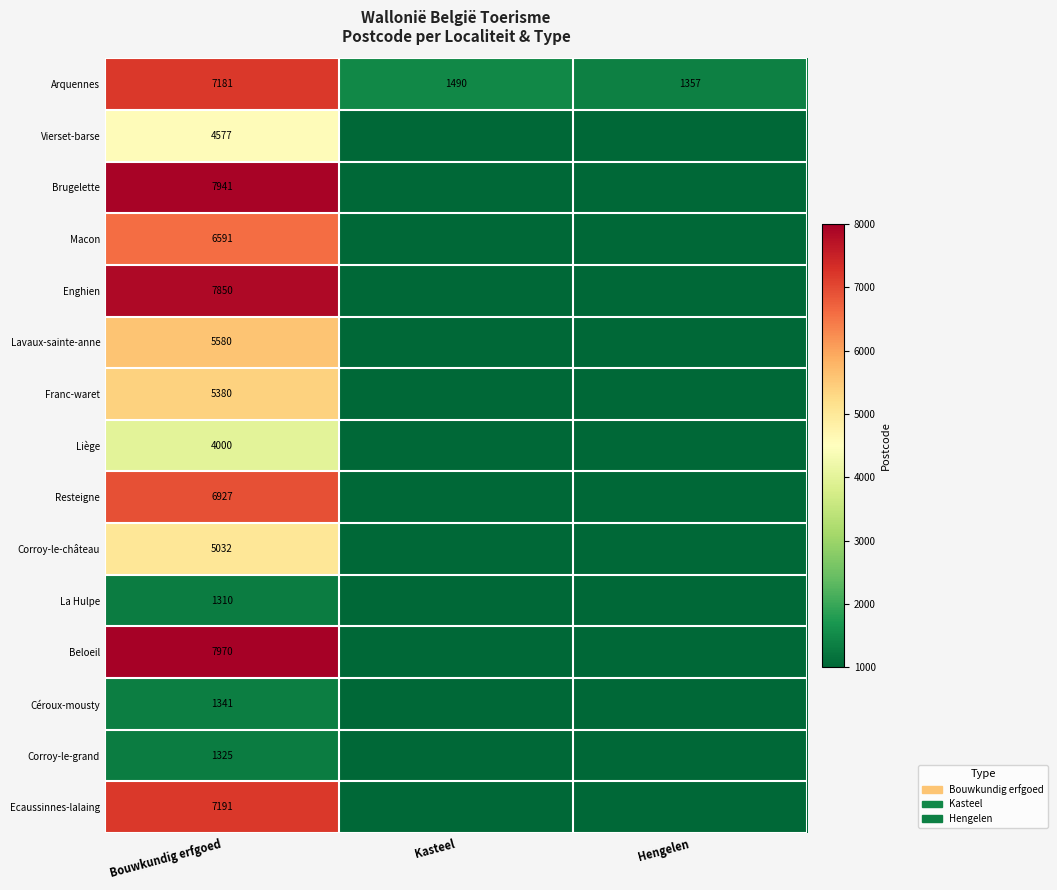

What is the spread (max minus min) of values at Bouwkundig erfgoed?

6660